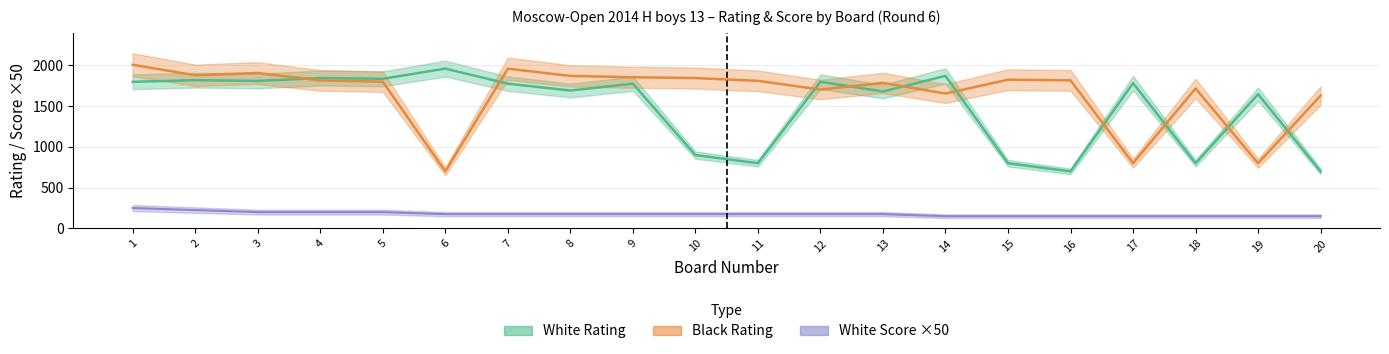

At 4, list the series in order from largest to smallest.

White Rating, Black Rating, White Score